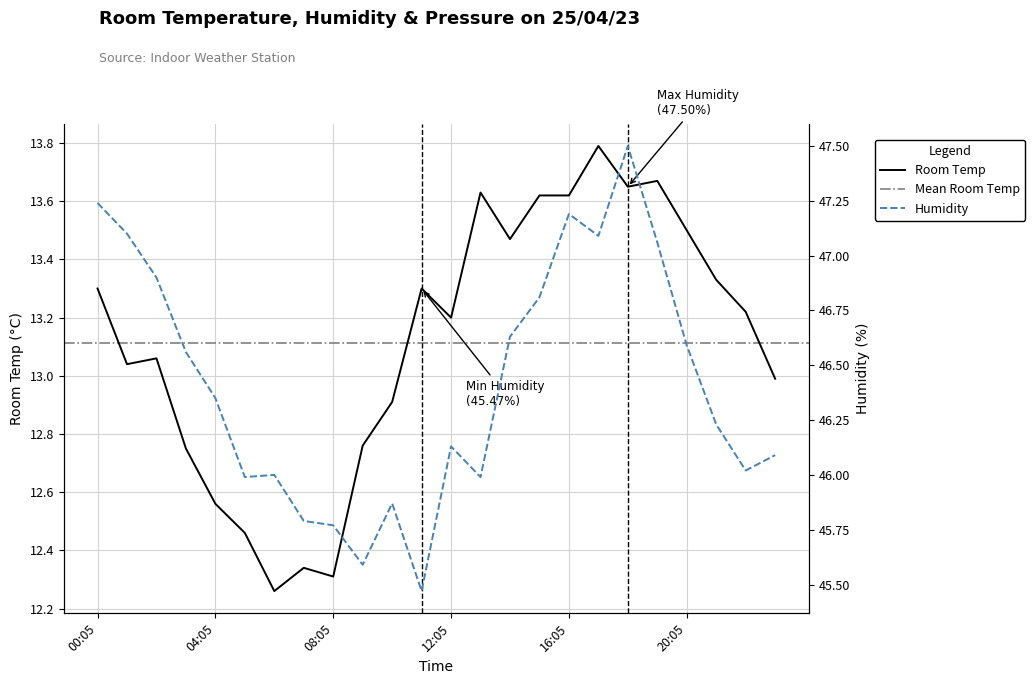

Which has a higher value, 04:05 or 07:05?

04:05